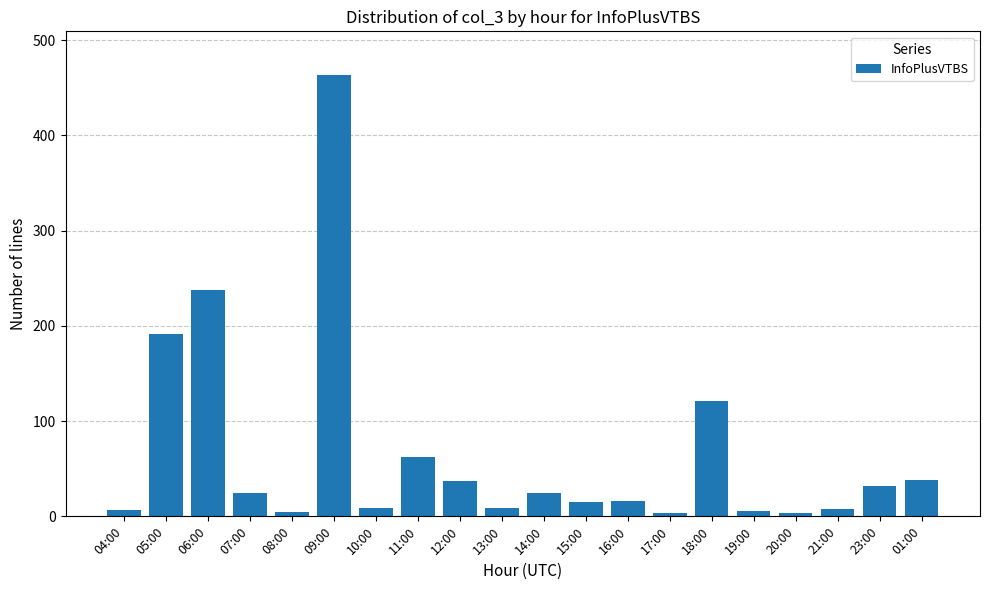

Are the bars horizontal?

No